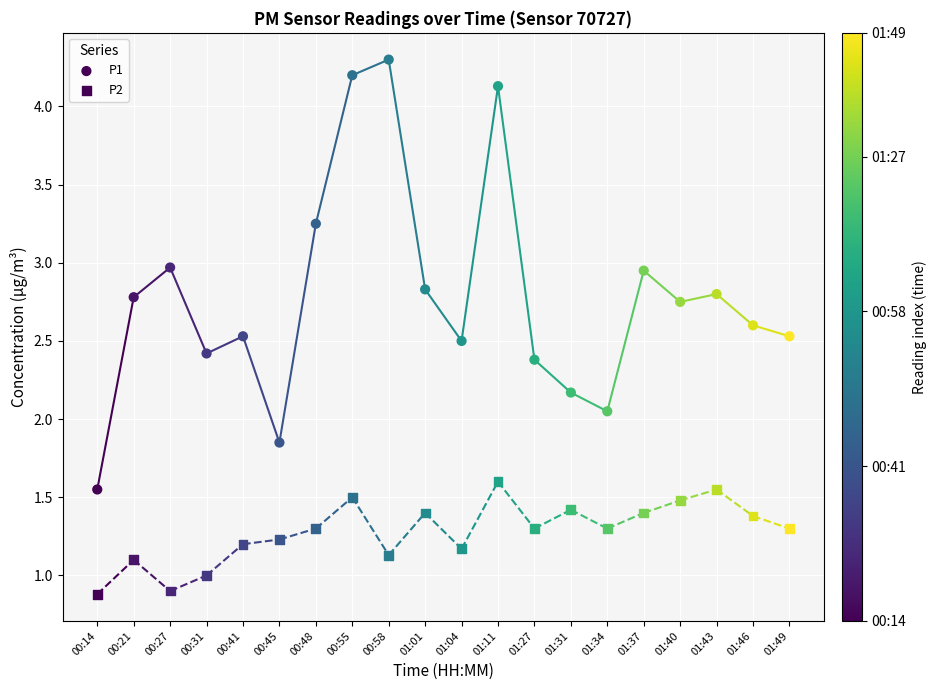

Which series contains the highest Y value?

P1